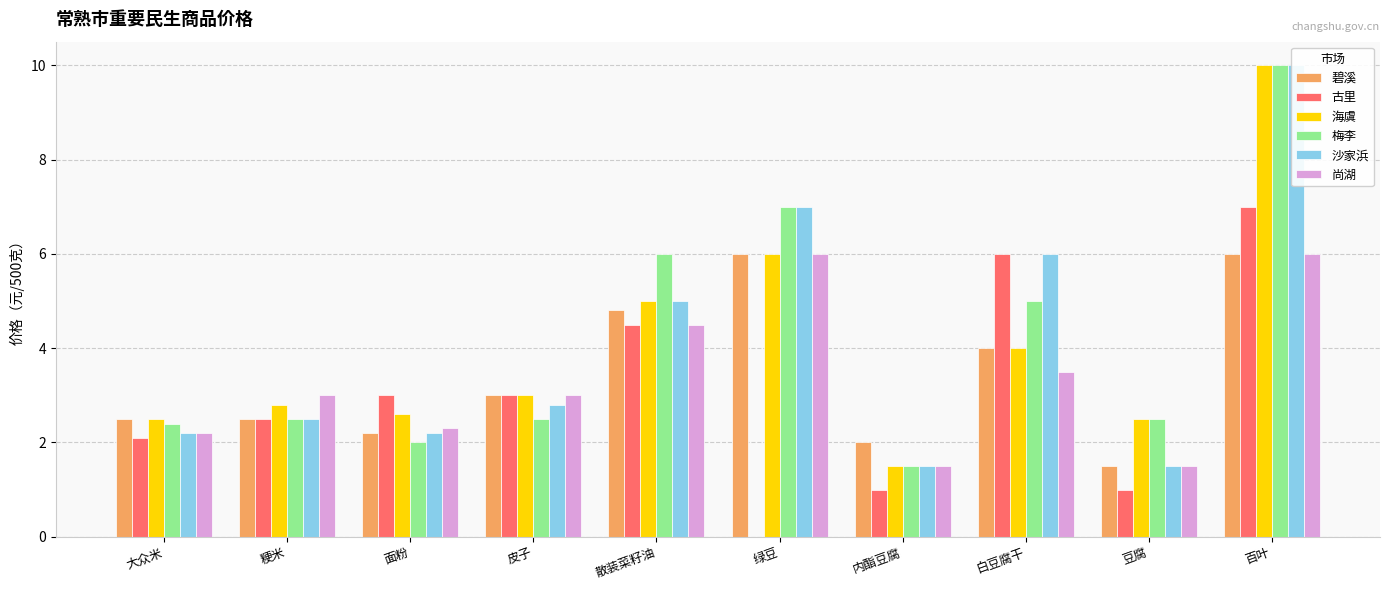

Reading right to left, what are all the values shown in this chart?

碧溪: 6.0	1.5	4.0	2.0	6.0	4.8	3.0	2.2	2.5	2.5
古里: 7.0	1.0	6.0	1.0	0.0	4.5	3.0	3.0	2.5	2.1
海虞: 10.0	2.5	4.0	1.5	6.0	5.0	3.0	2.6	2.8	2.5
梅李: 10.0	2.5	5.0	1.5	7.0	6.0	2.5	2.0	2.5	2.4
沙家浜: 10.0	1.5	6.0	1.5	7.0	5.0	2.8	2.2	2.5	2.2
尚湖: 6.0	1.5	3.5	1.5	6.0	4.5	3.0	2.3	3.0	2.2